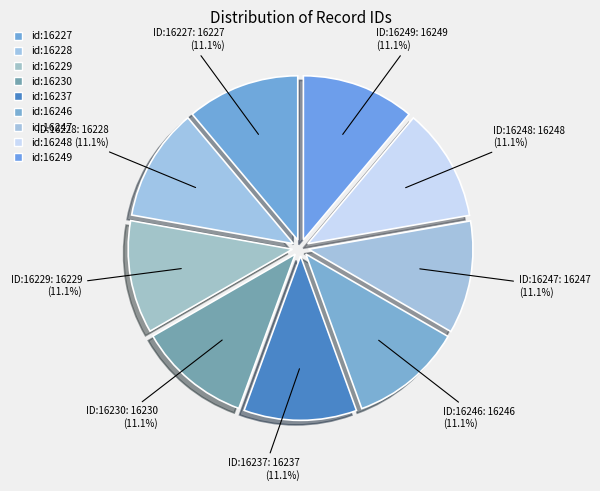

What is the largest slice in the pie chart?

id:16249